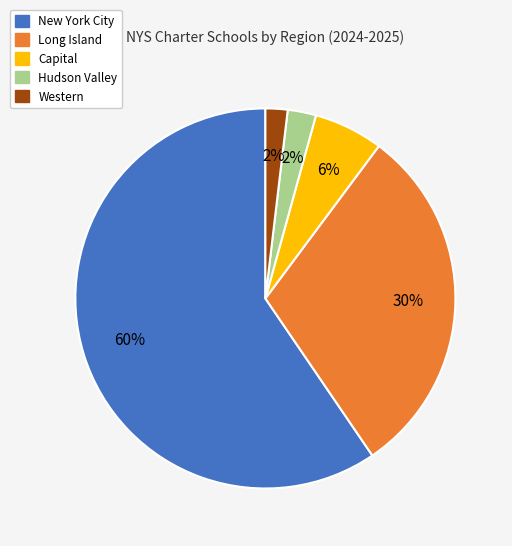

True or false: Western accounts for 2% of the total.

True